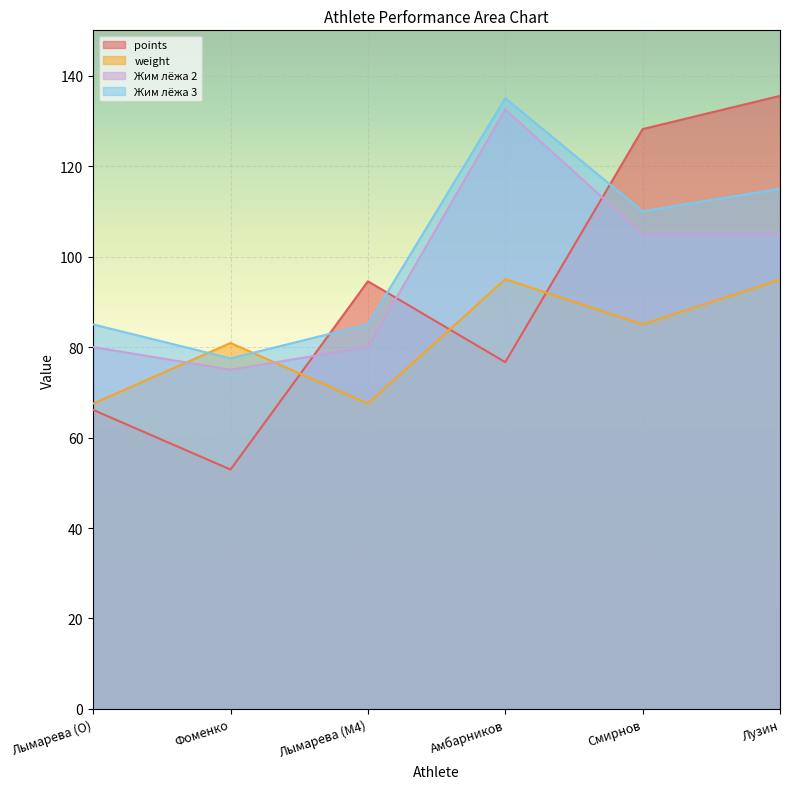

What is the sum of the Жим лёжа 2 values at Лымарева (O) and Амбарников?

212.5